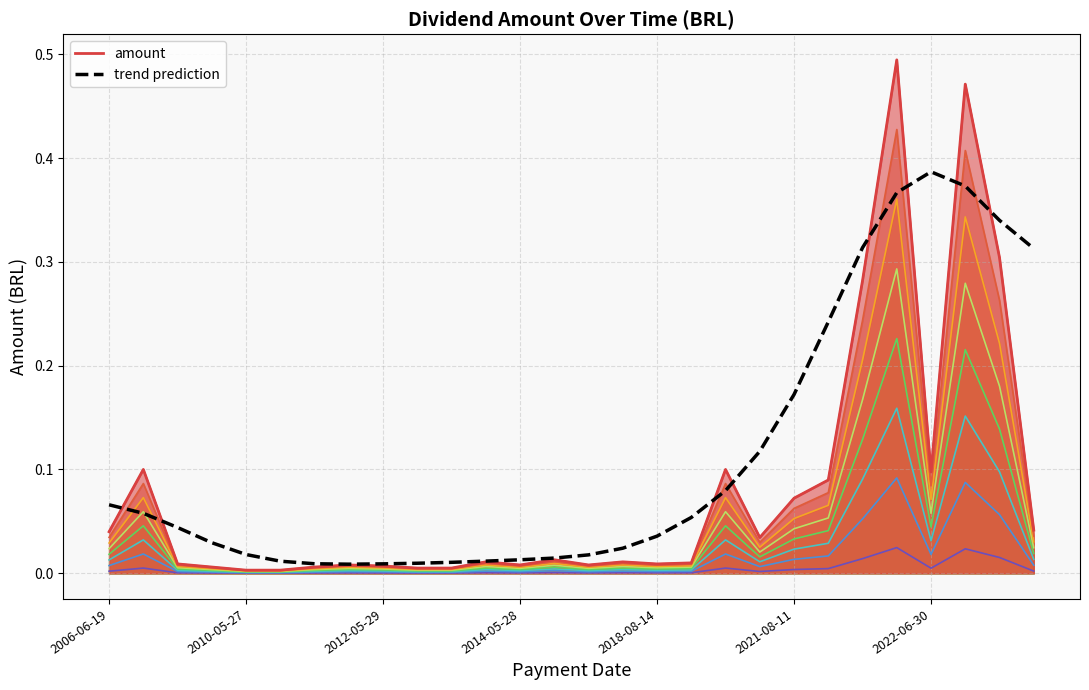

Which series has the largest total across all categories?

trend prediction